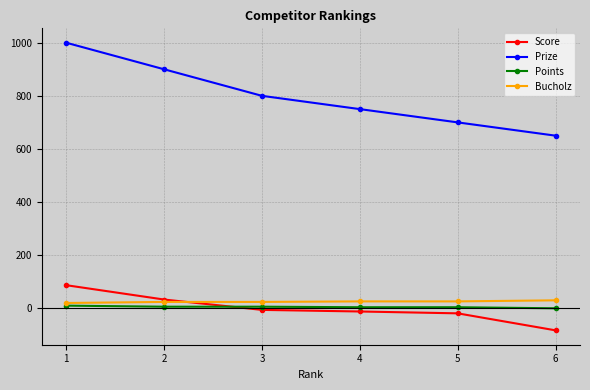

Between which two adjacent categories do Score and Points first intersect?

2 and 3